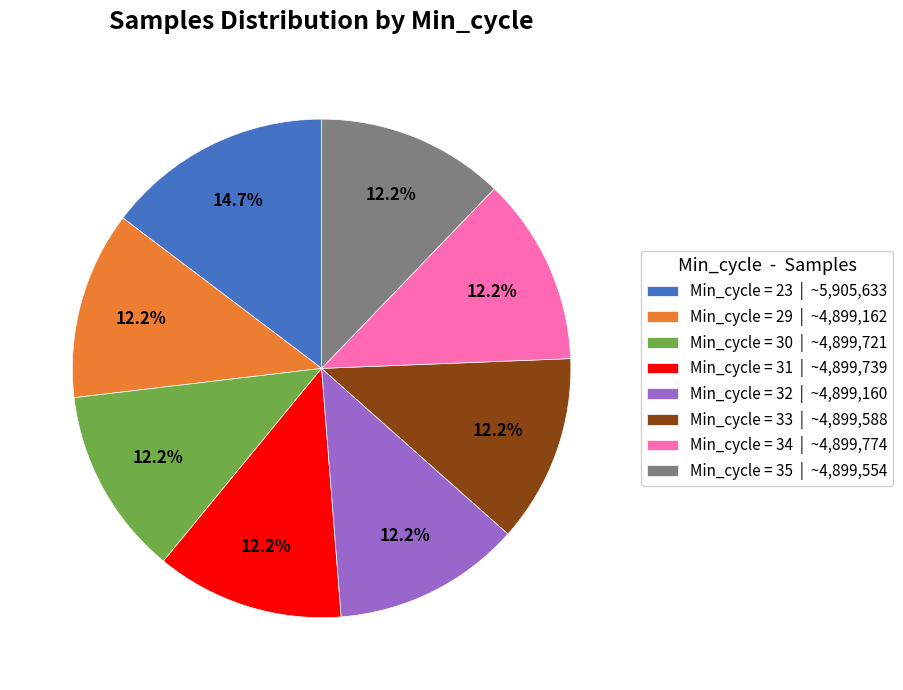

Does Min_cycle = 23 | ~5,905,633 represent more than half of the total?

No